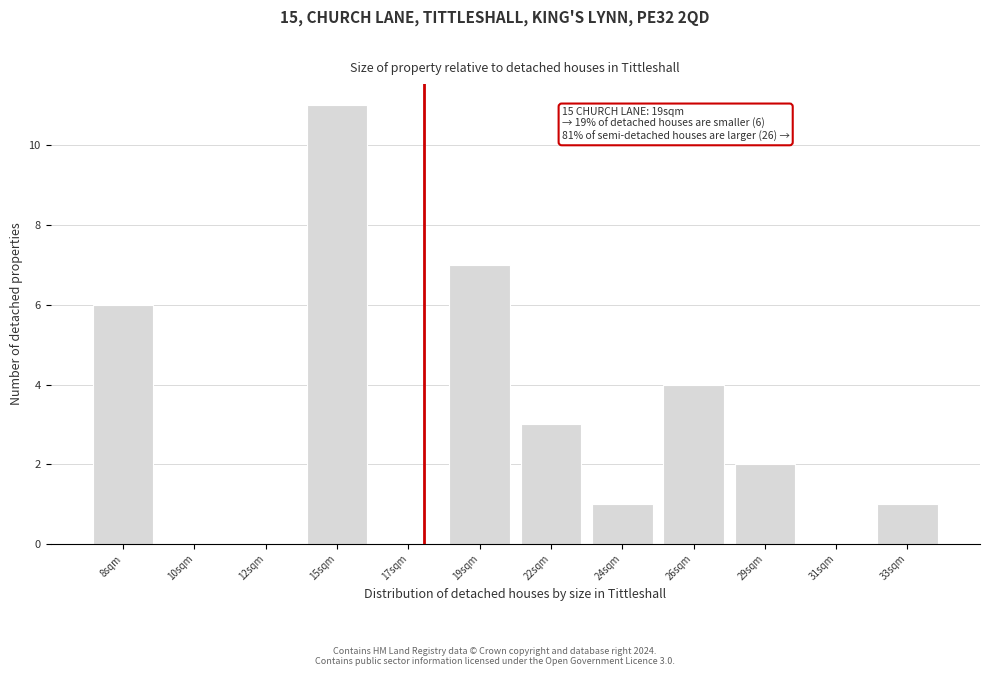

Reading right to left, what are all the values shown in this chart?

33sqm=1	31sqm=0	29sqm=2	26sqm=4	24sqm=1	22sqm=3	19sqm=7	17sqm=0	15sqm=11	12sqm=0	10sqm=0	8sqm=6